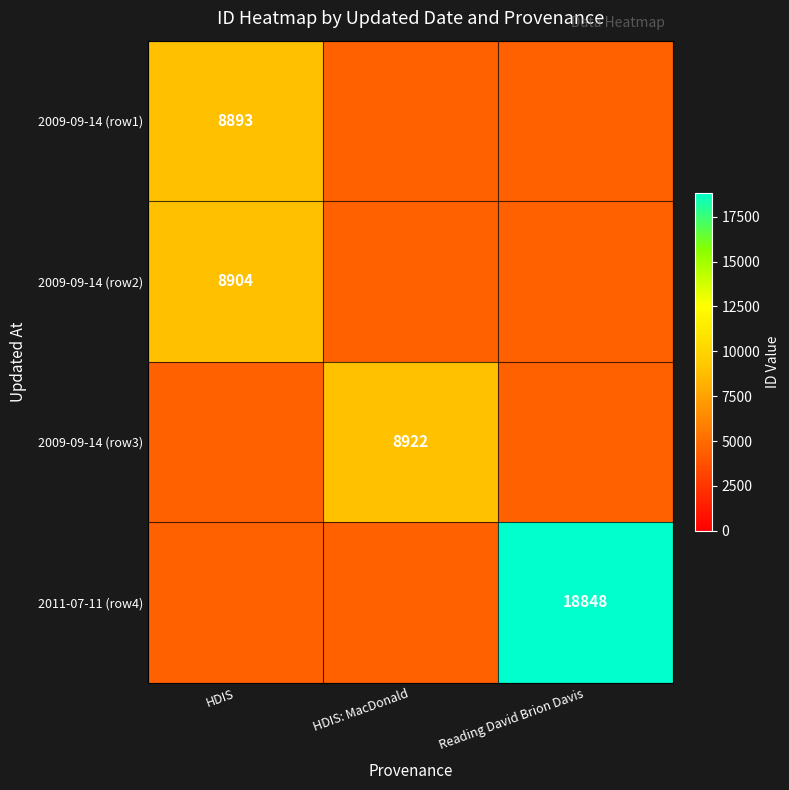

Which category has the highest value across all series?

Reading David Brion Davis